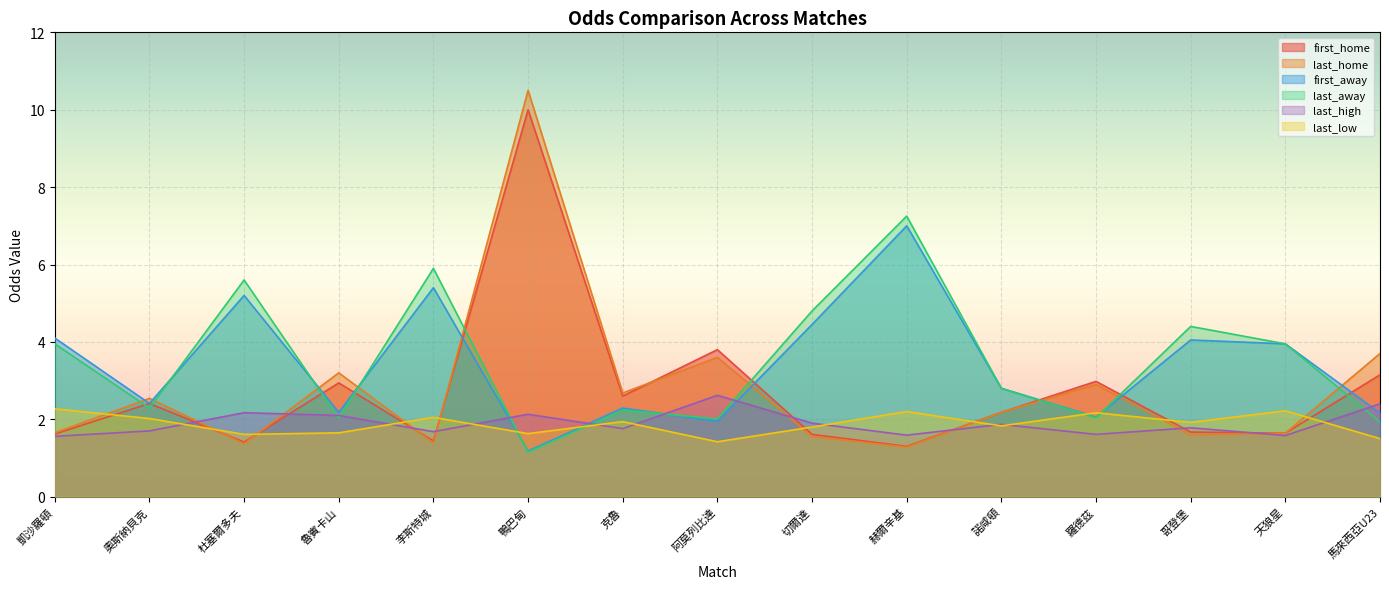

Reading left to right, extract all data points from this chart.

first_home: 1.6	2.4	1.4	2.9	1.4	10.0	2.6	3.8	1.6	1.3	2.2	3.0	1.7	1.6	3.1
last_home: 1.6	2.5	1.4	3.2	1.4	10.5	2.7	3.6	1.6	1.3	2.2	2.9	1.6	1.6	3.7
first_away: 4.1	2.4	5.2	2.2	5.4	1.2	2.3	1.9	4.5	7.0	2.8	2.1	4.0	4.0	2.2
last_away: 4.0	2.3	5.6	2.0	5.9	1.1	2.2	2.0	4.8	7.2	2.8	2.0	4.4	4.0	1.9
last_high: 1.6	1.7	2.2	2.1	1.7	2.1	1.8	2.6	1.9	1.6	1.9	1.6	1.8	1.6	2.4
last_low: 2.3	2.0	1.6	1.6	2.0	1.6	1.9	1.4	1.8	2.2	1.8	2.2	1.9	2.2	1.5